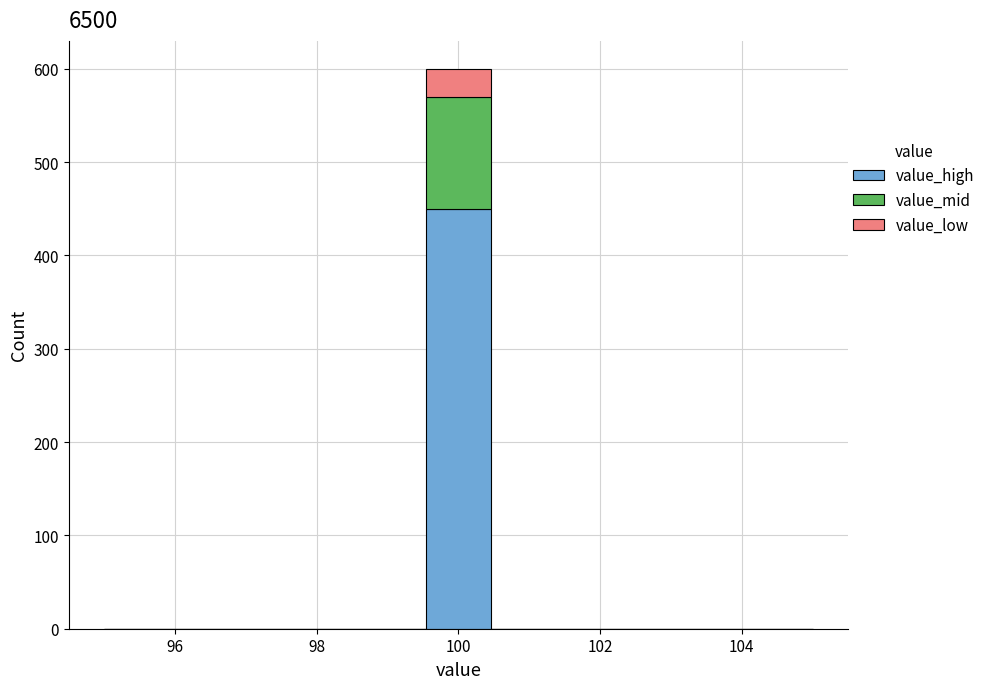

Which range on the x-axis has the tallest stacked bar (by total height)?

99.6 to 100.4